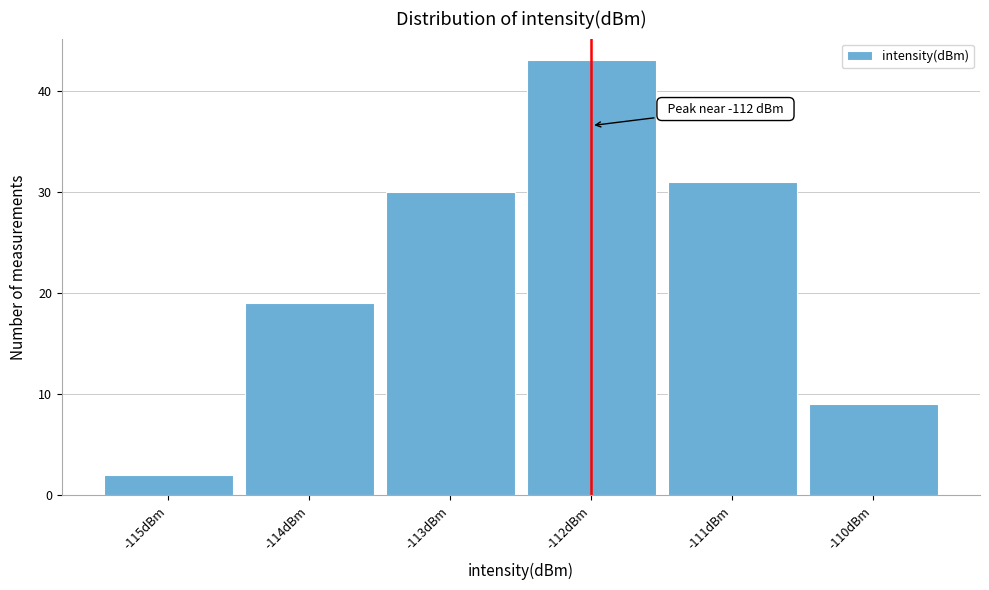

Over which range of the x-axis is the bar tallest?

-112.5 to -111.5